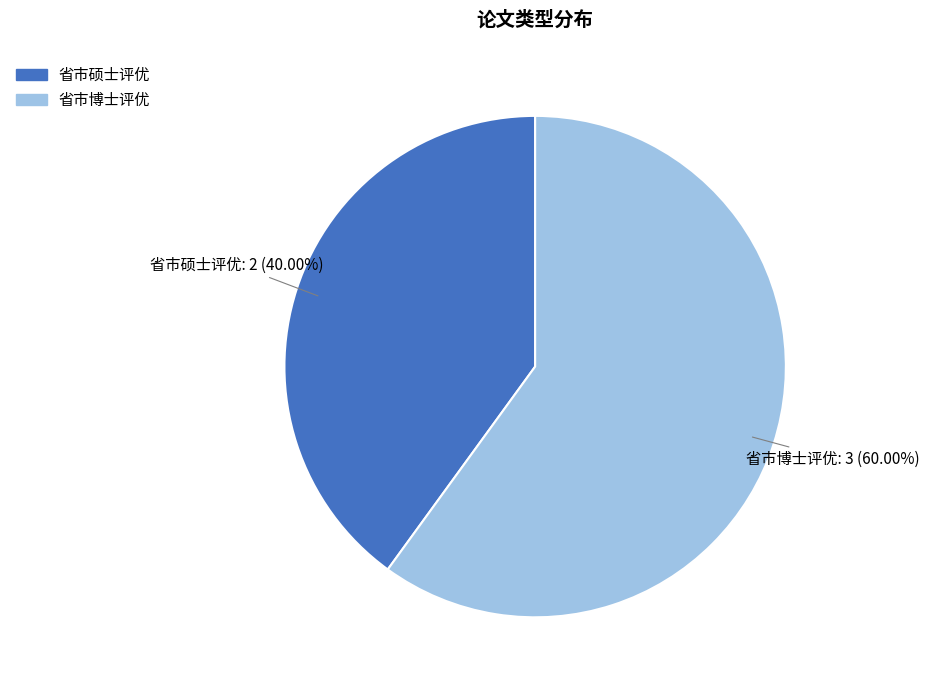

Rank the categories by value from lowest to highest.

省市硕士评优, 省市博士评优